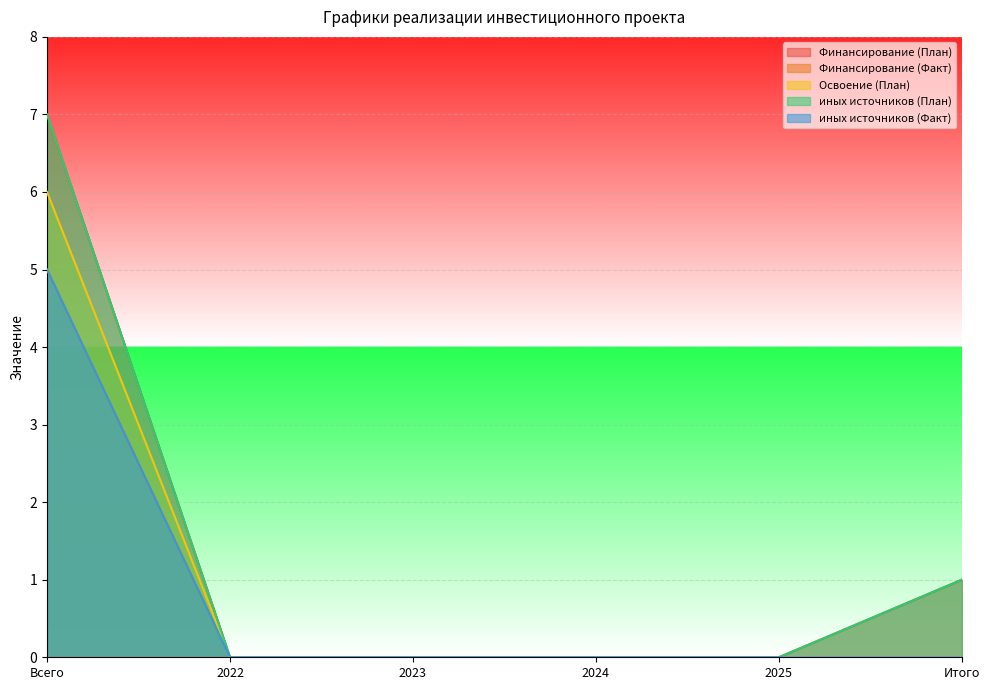

Which series has the largest range (max minus min)?

Финансирование (План)